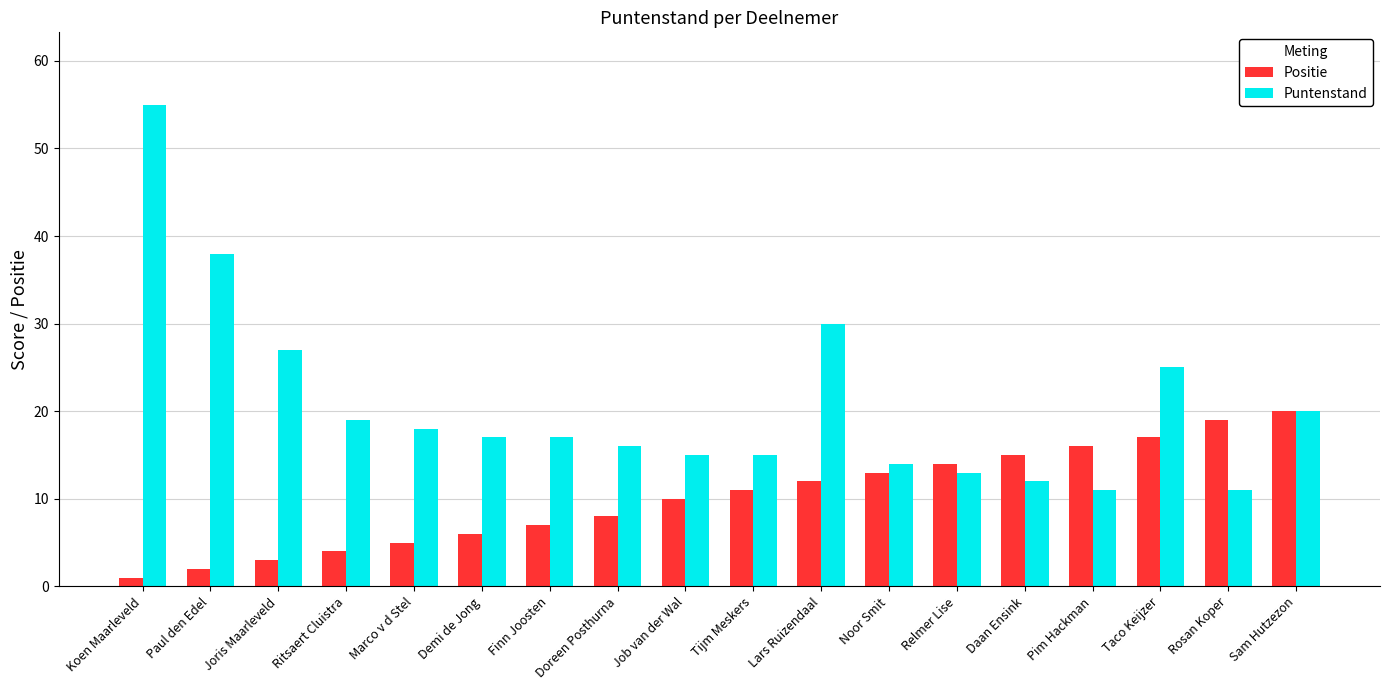

What is the total value across all series at Rosan Koper?

30